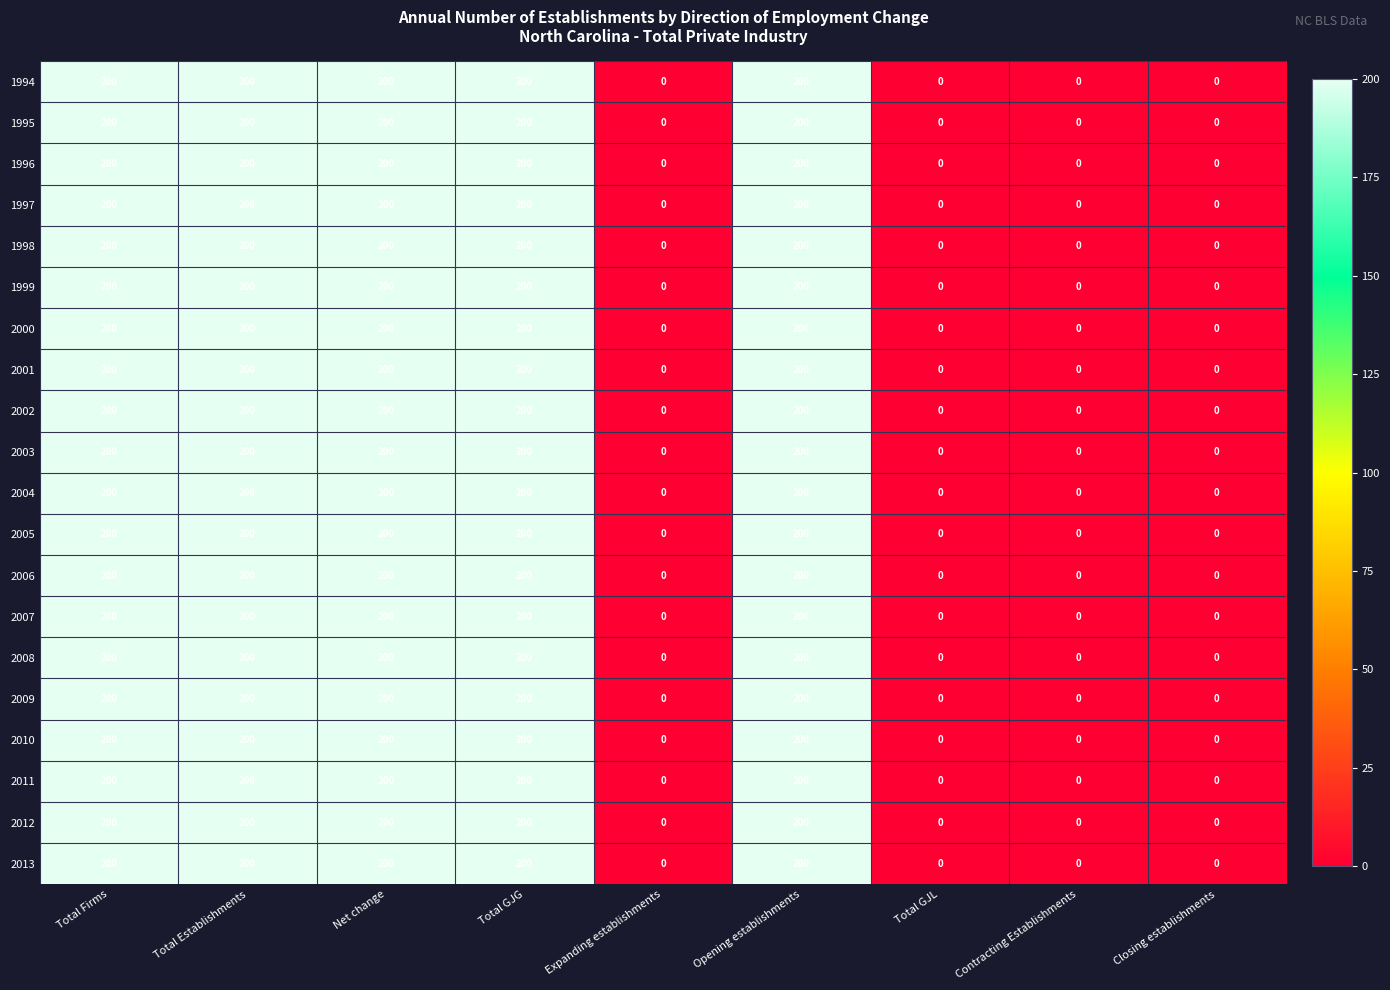

At how many categories does at least one series exceed 40?

5